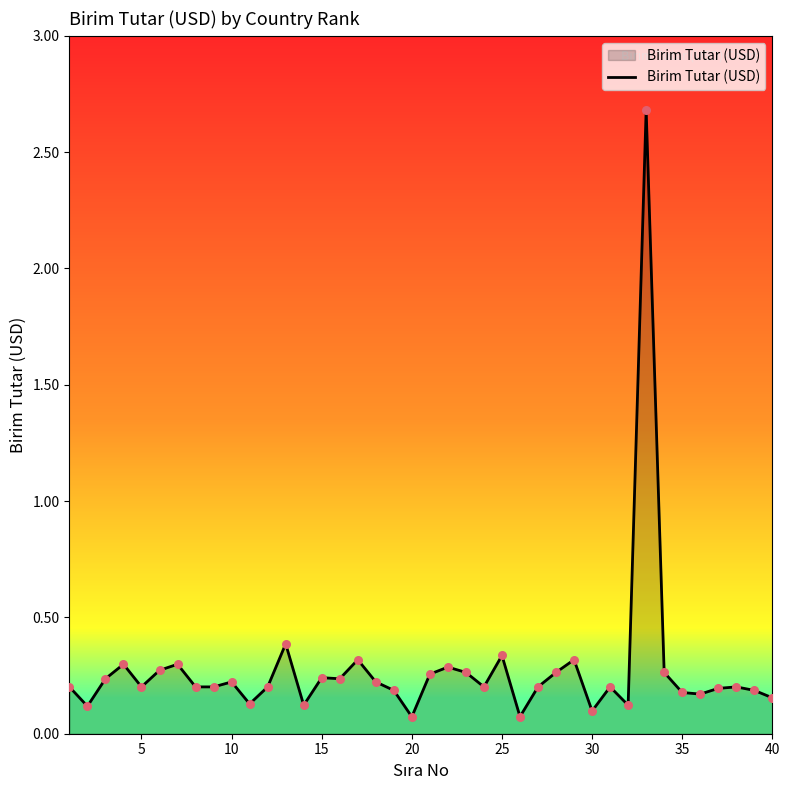

What is the greatest value displayed?

2.7